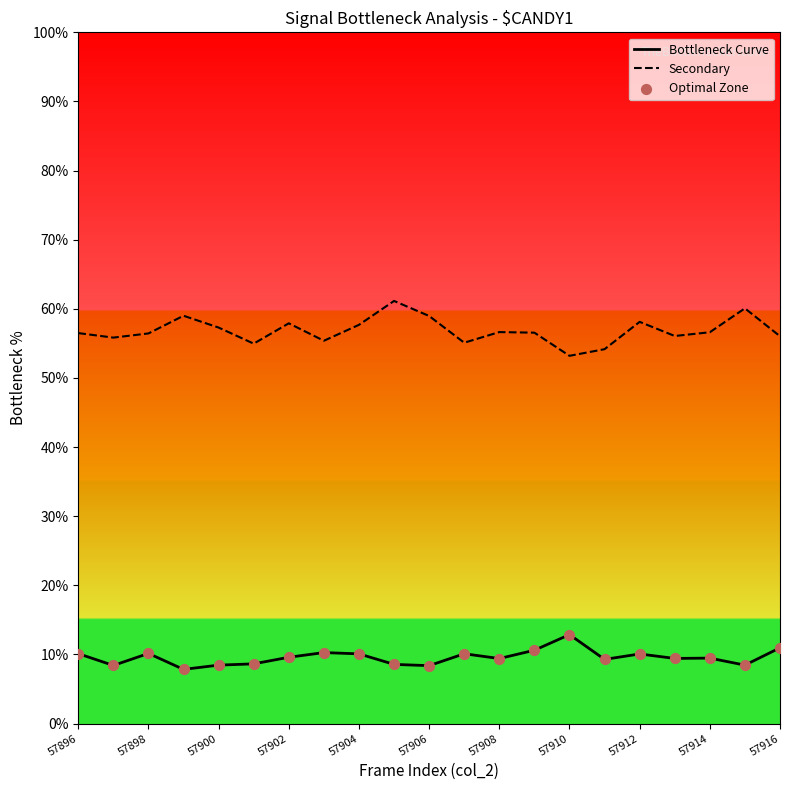

Which series has the largest total across all categories?

Secondary